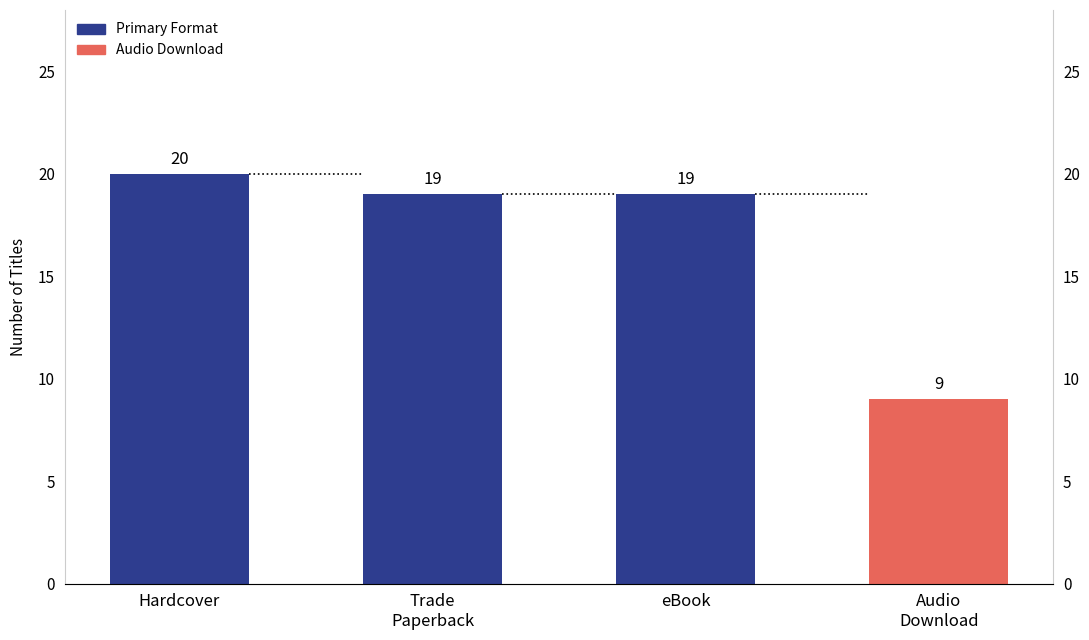

How many values exceed 19?

1